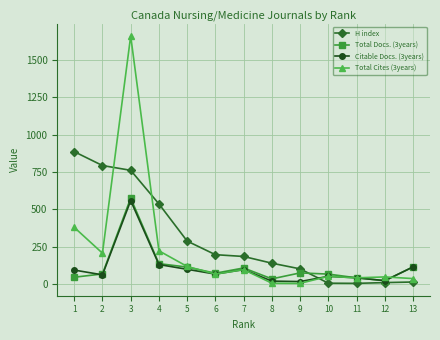

Which series changed the most between 1 and 4?

H index